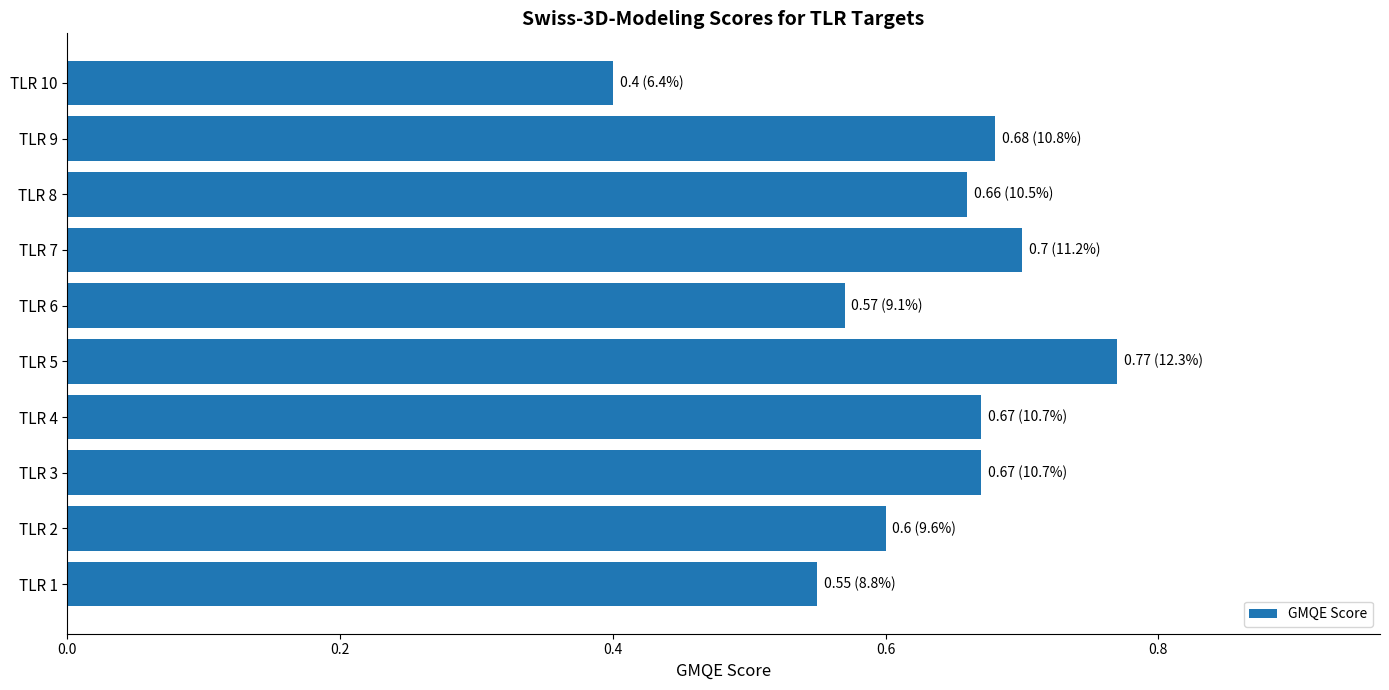

Between TLR 6 and TLR 7, which is larger?

TLR 7